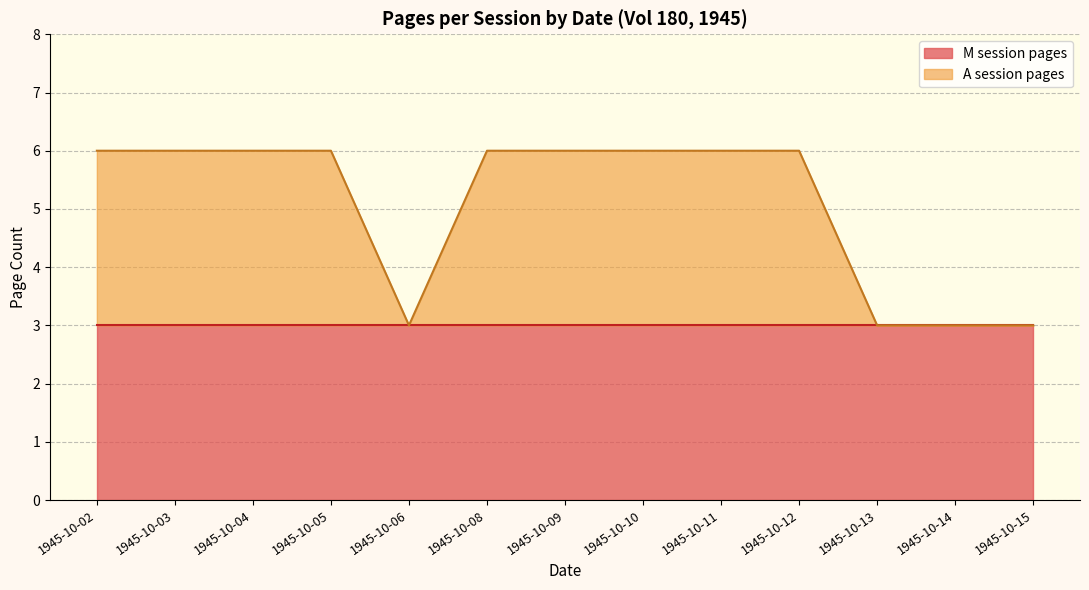

Which series has the largest range (max minus min)?

A session pages